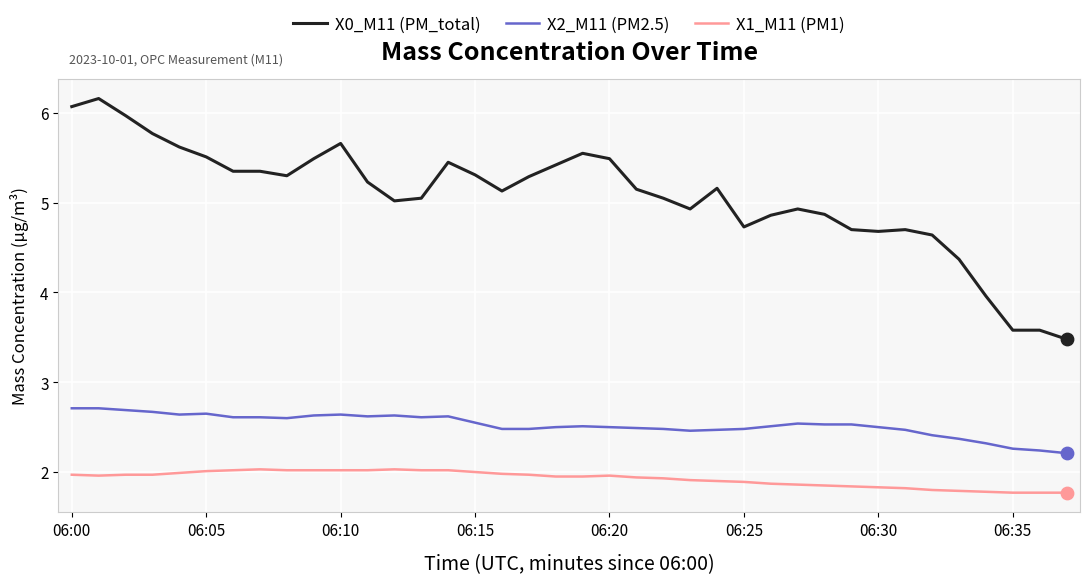

What are all the series names shown in the legend?

X0_M11 (PM_total), X2_M11 (PM2.5), X1_M11 (PM1)